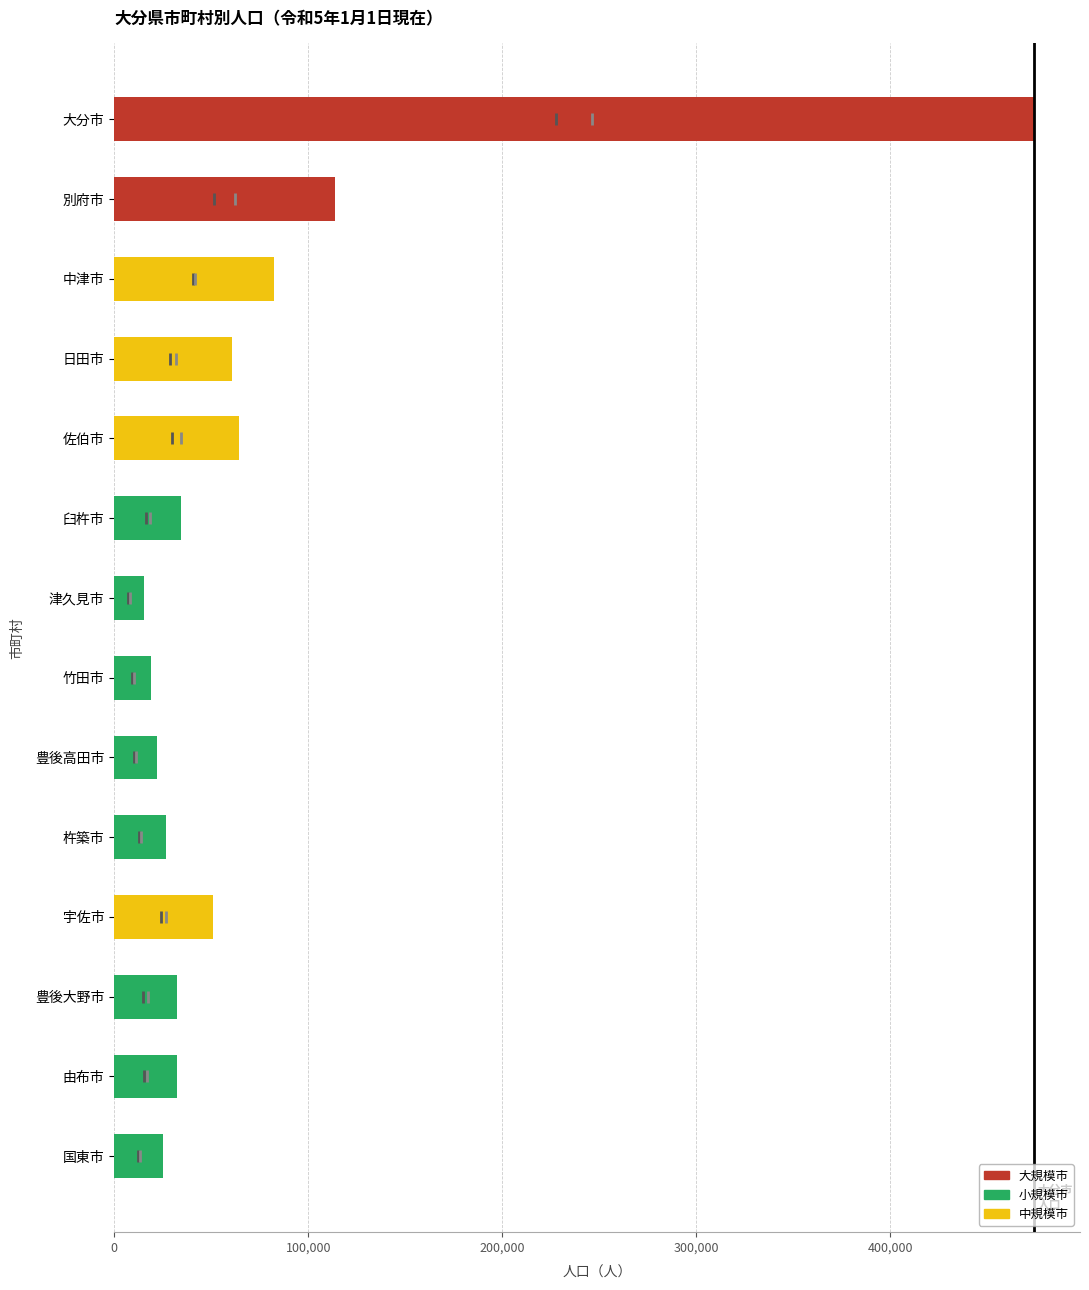

What position from the right is 杵築市?

5